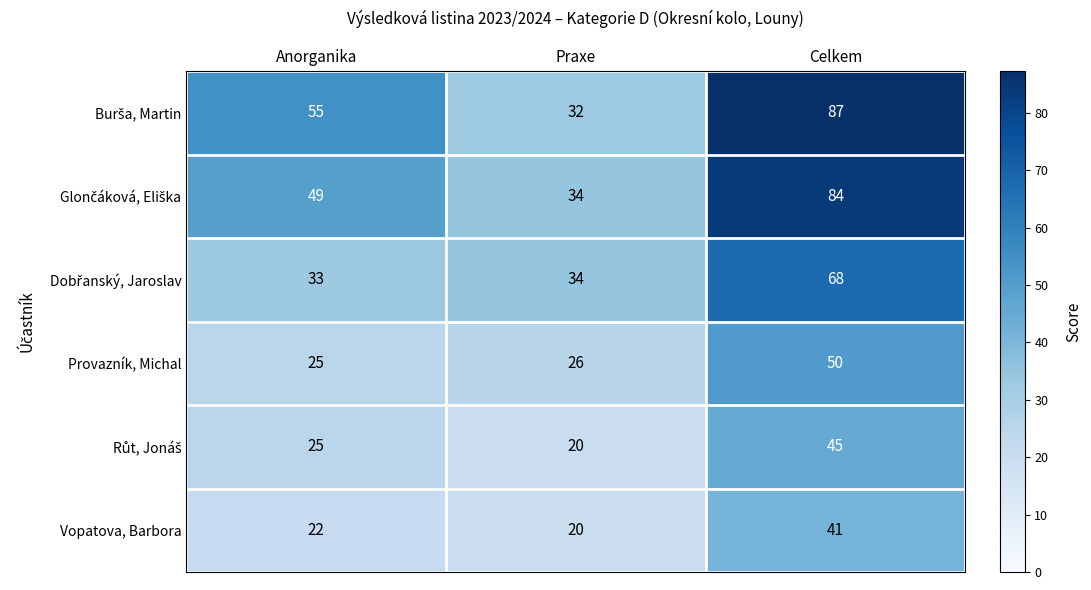

At which label is Provazník, Michal closest to 37?

Praxe